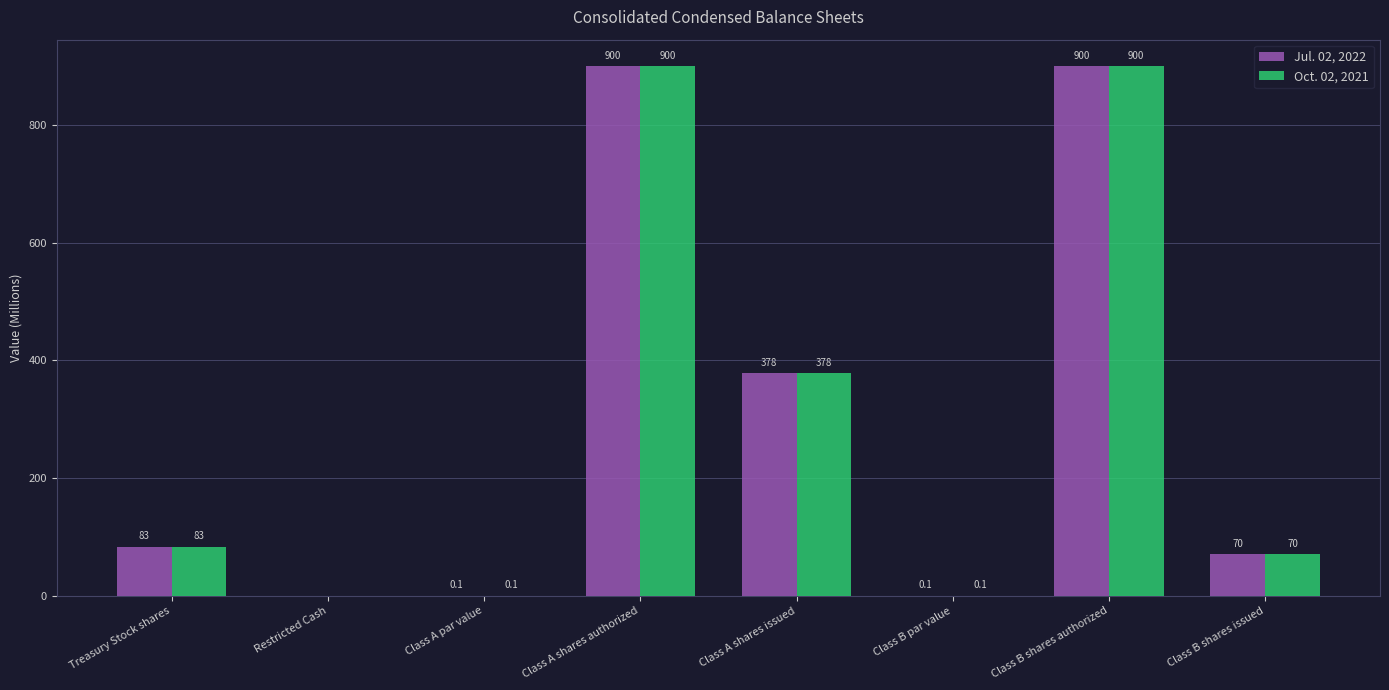

The value of Oct. 02, 2021 at Class B par value is 0.1. True or false?

True